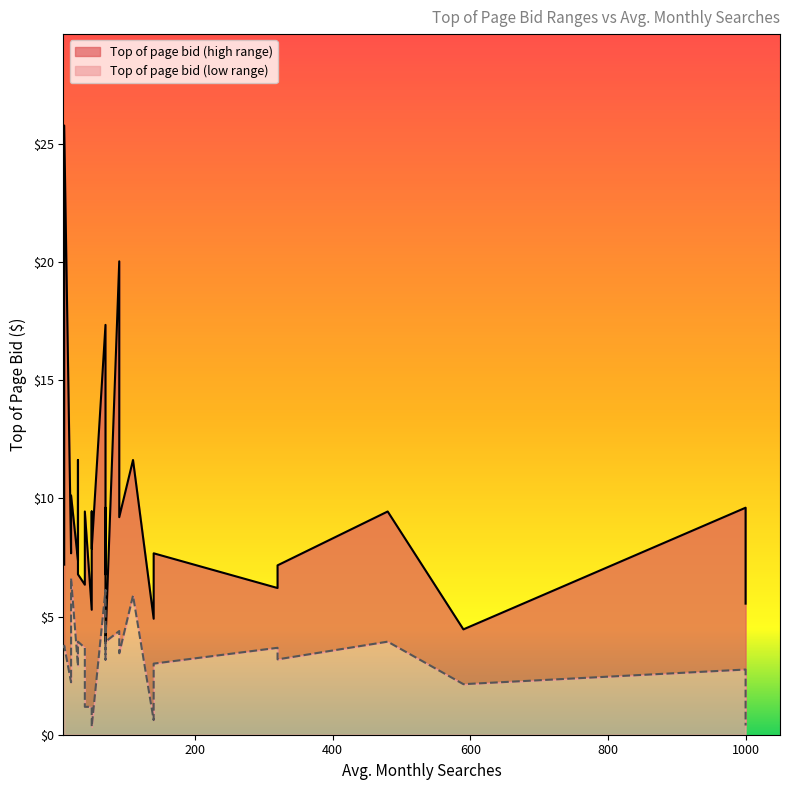

Rank the categories by Top of page bid (low range) value from highest to lowest.

14, 11, 17, 5, 6, 7, 4, 2, 16, 21, 9, 0, 8, 10, 3, 1, 26, 22, 28, 20, 12, 13, 24, 15, 19, 27, 25, 18, 23